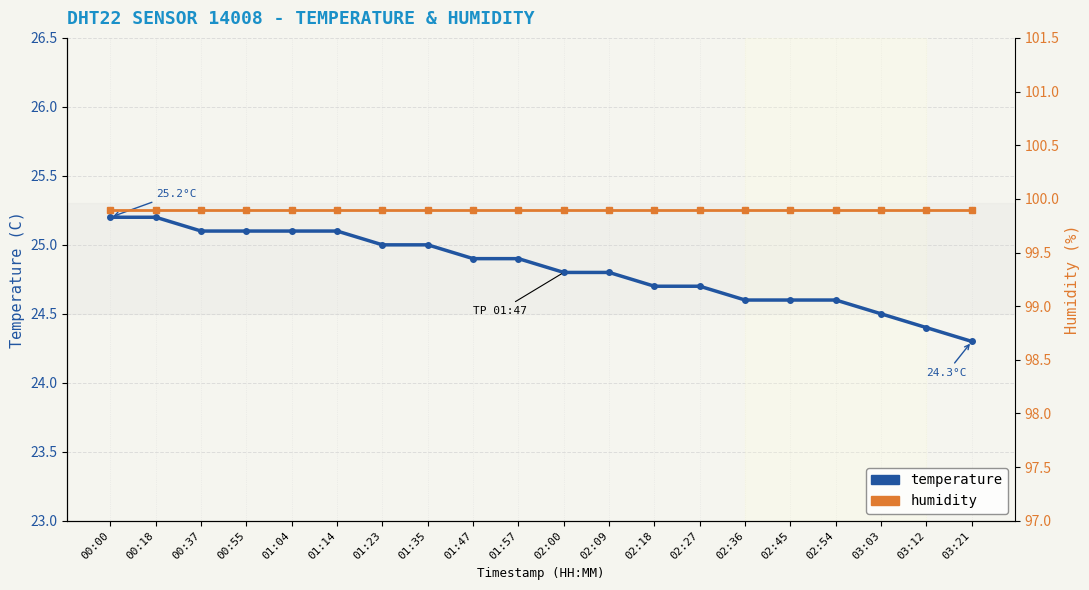

Where is humidity nearest to the value 99?

00:00